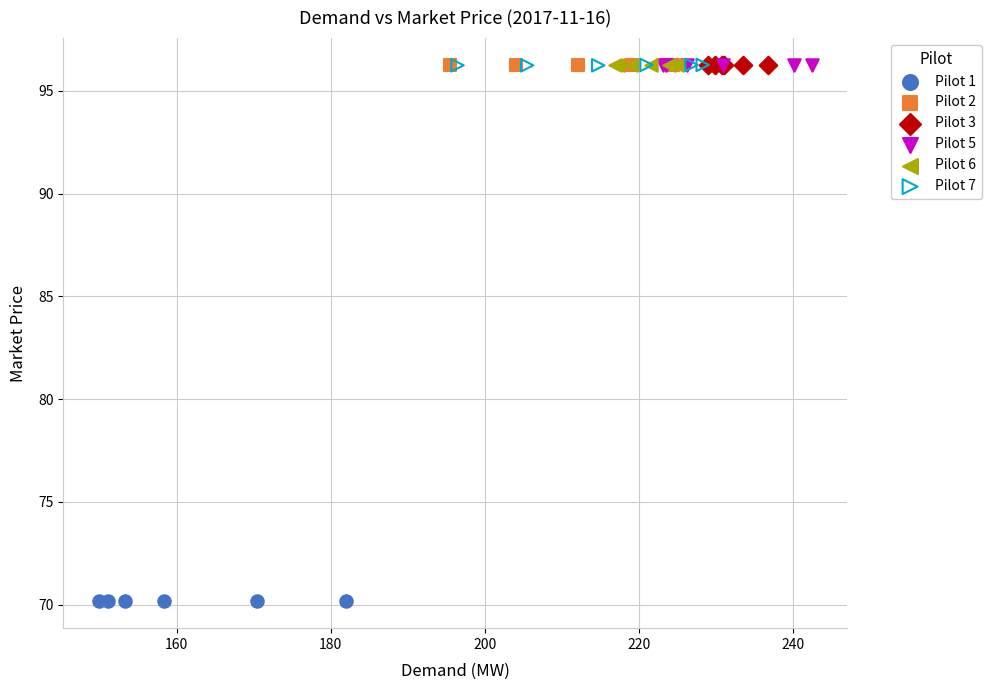

Which series reaches the minimum Y coordinate?

Pilot 1